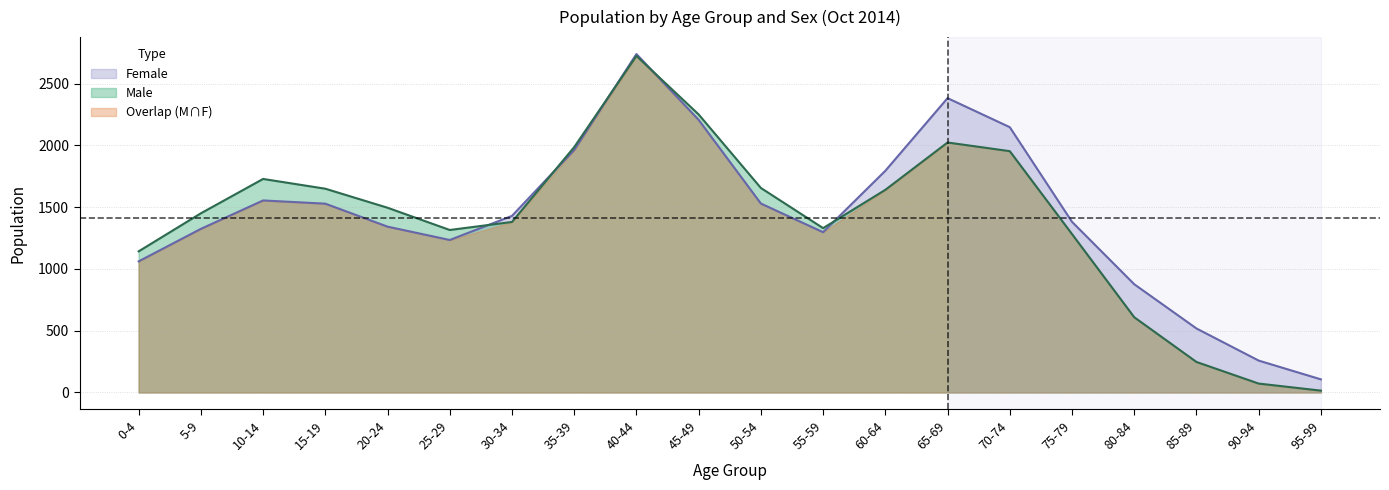

What is the total value across all series at 15-19?

4705